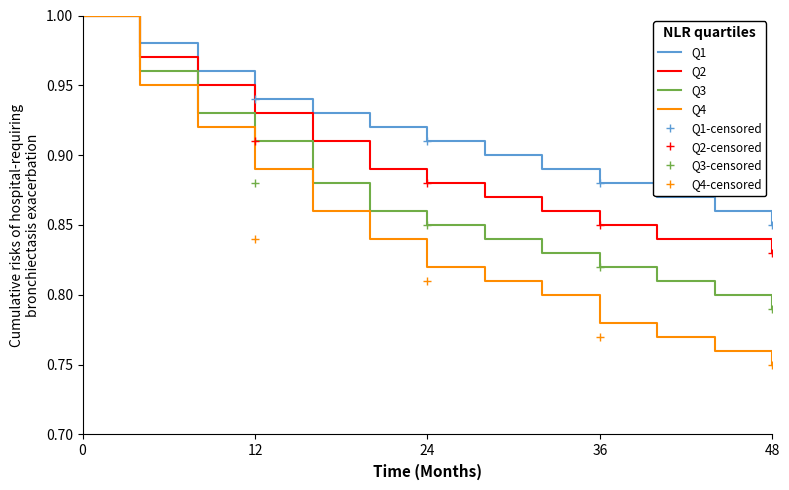

Which category has the lowest value in the Q2 series?

48